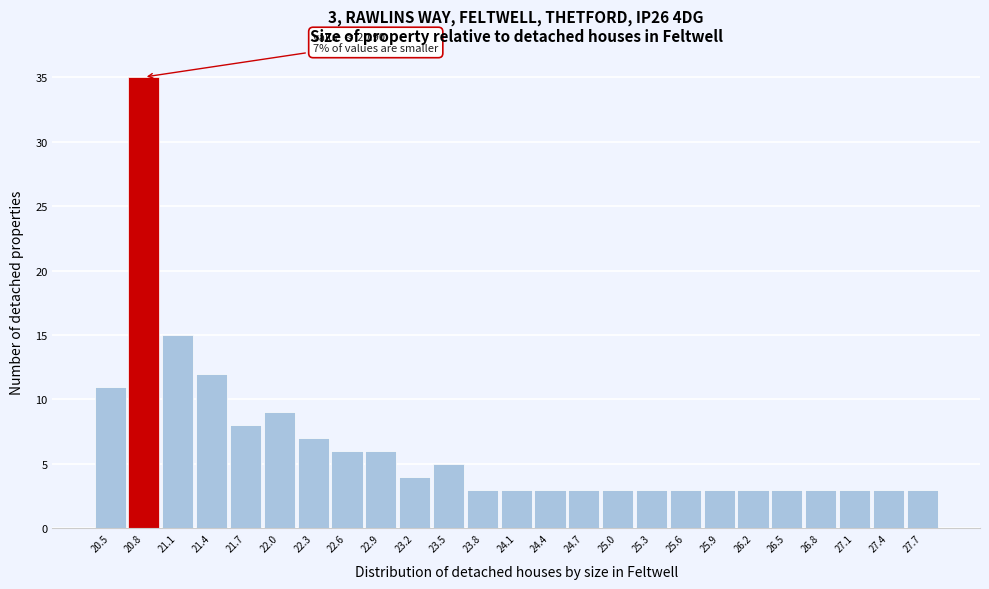

Reading left to right, list all the values displayed in this chart.

11	35	15	12	8	9	7	6	6	4	5	3	3	3	3	3	3	3	3	3	3	3	3	3	3